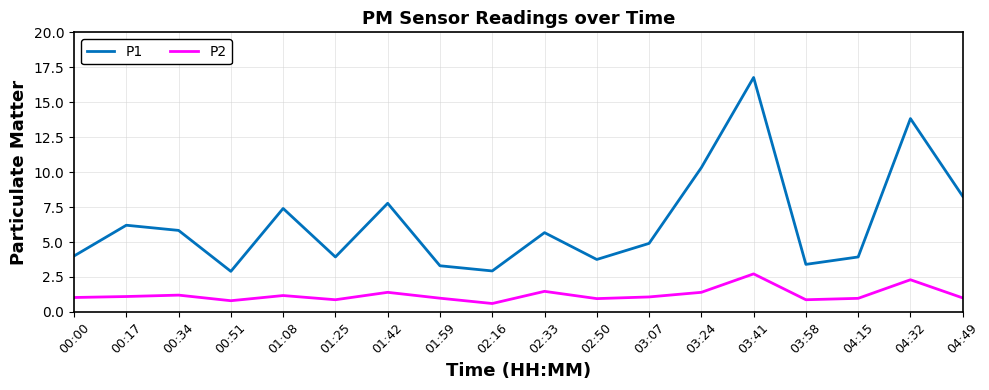

What position from the right is 02:50?

8